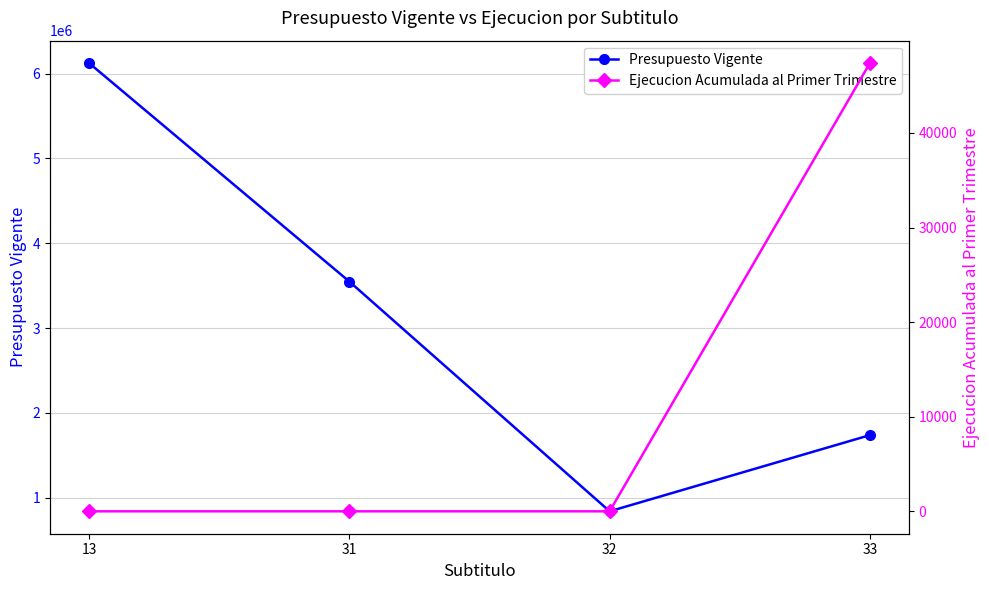

Which category has the lowest value in the Presupuesto Vigente series?

32